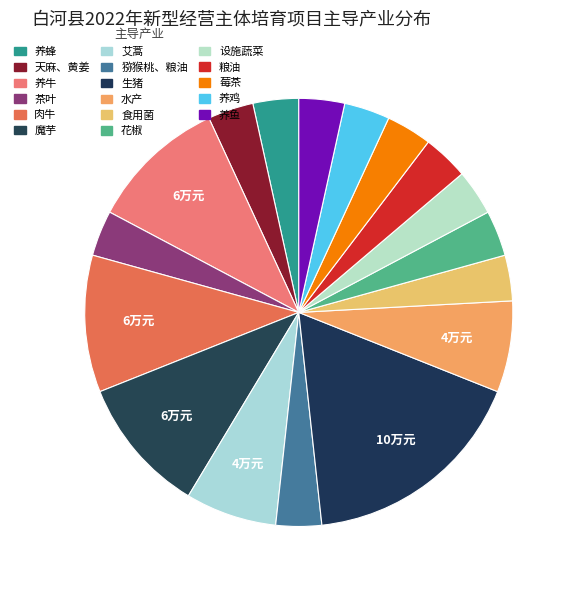

What percentage do 花椒 and 食用菌 together represent?

6.9%